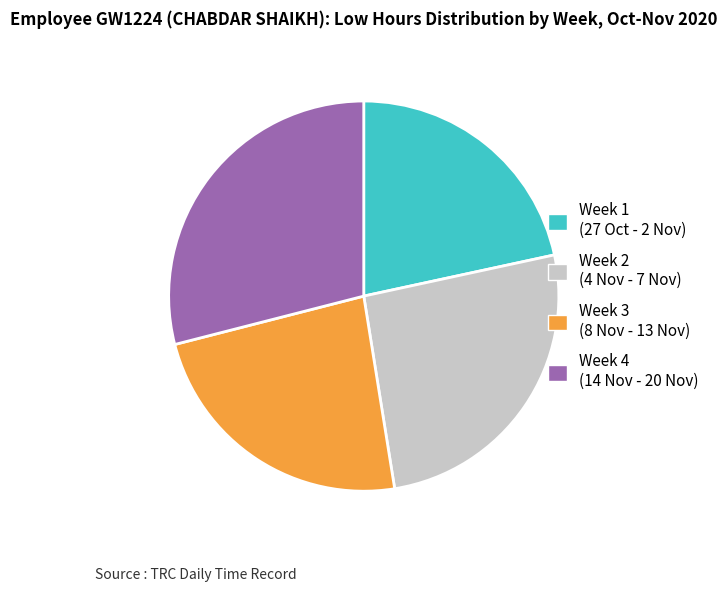

True or false: Week 4 (14 Nov - 20 Nov) accounts for 29% of the total.

True